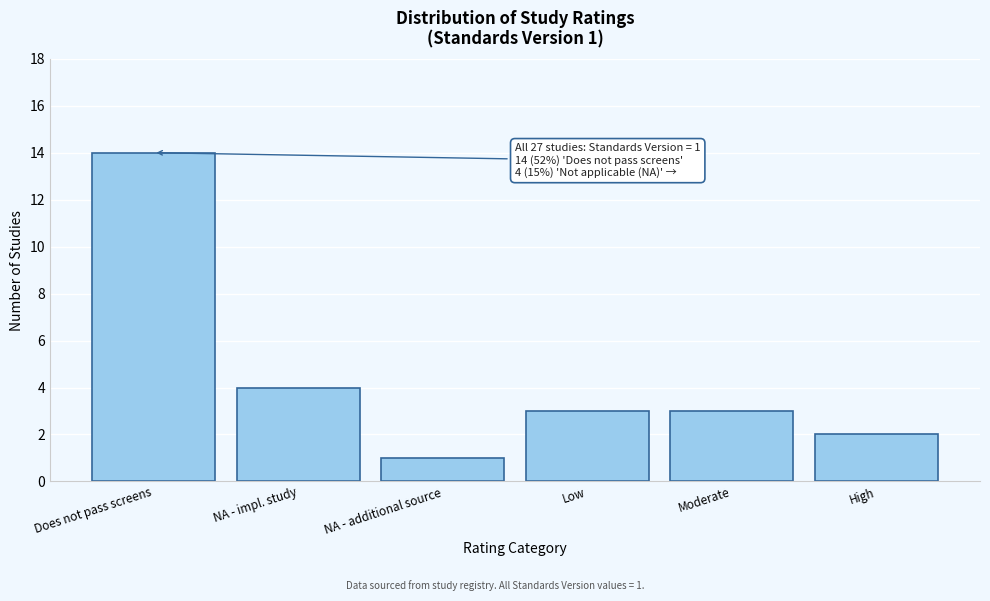

Reading left to right, transcribe all the data shown in this chart.

Does not pass screens=14	NA - impl. study=4	NA - additional source=1	Low=3	Moderate=3	High=2